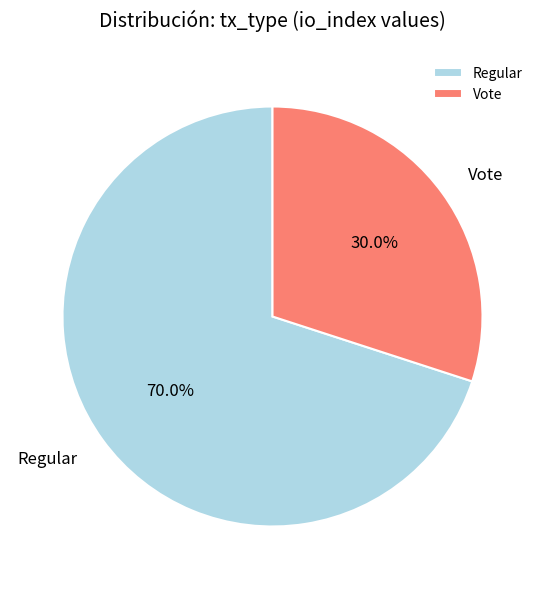

What is the largest slice in the pie chart?

Regular